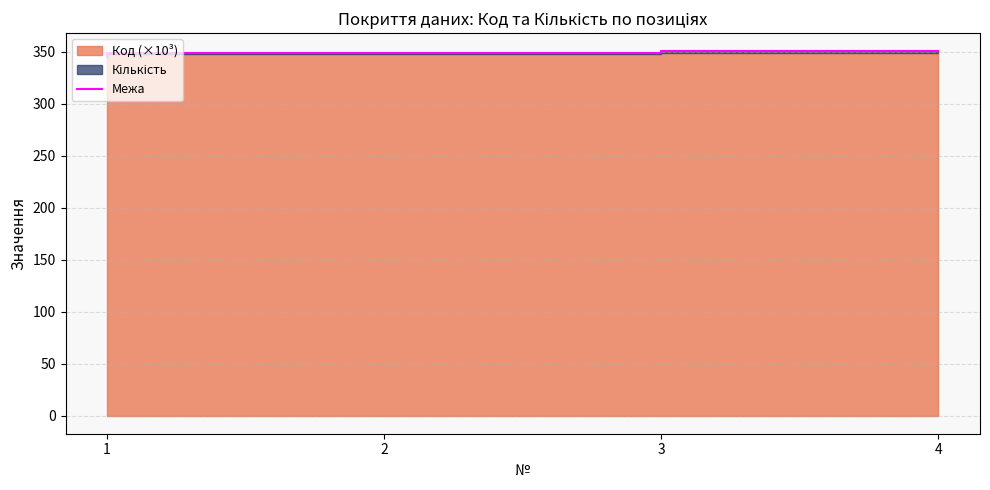

Reading left to right, extract all data points from this chart.

1=345.7	2=348.5	3=348.8	4=350.3